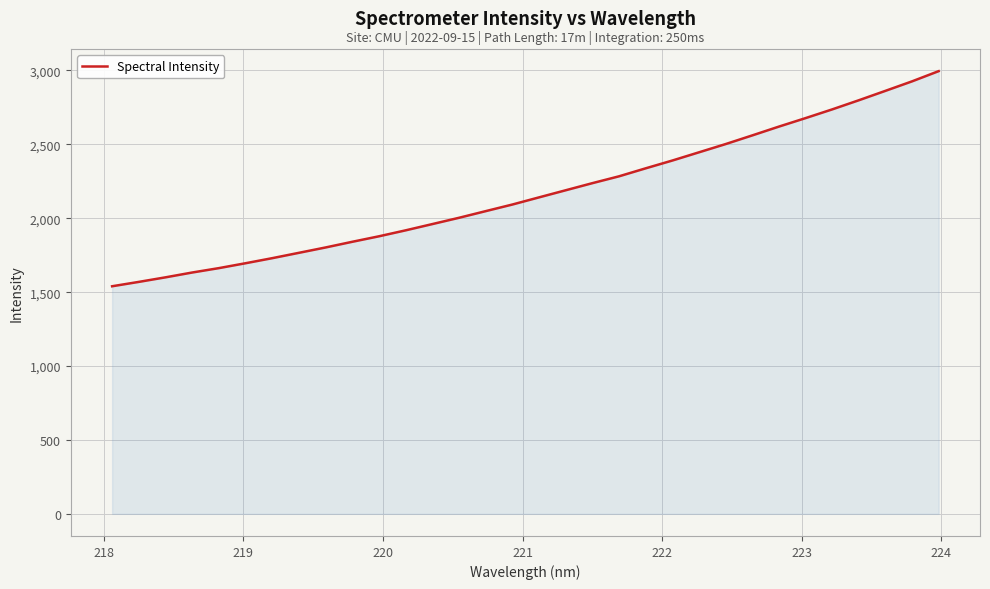

What is the maximum value shown in the chart?

2995.6